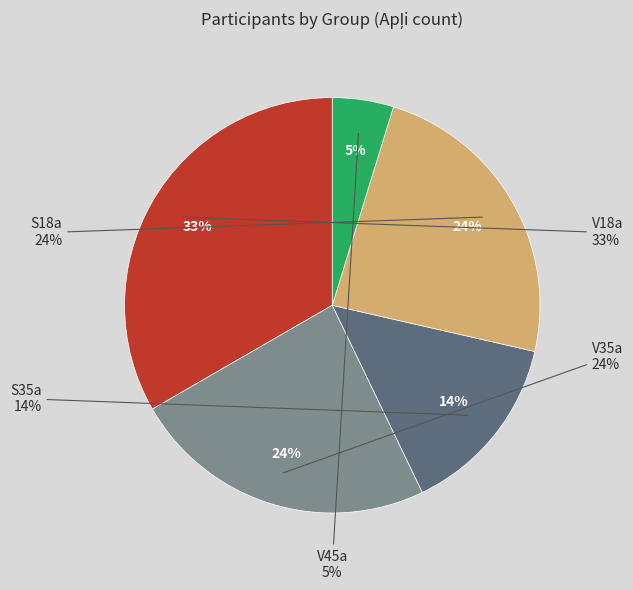

Rank the categories by value from highest to lowest.

V18a, V35a, S18a, S35a, V45a